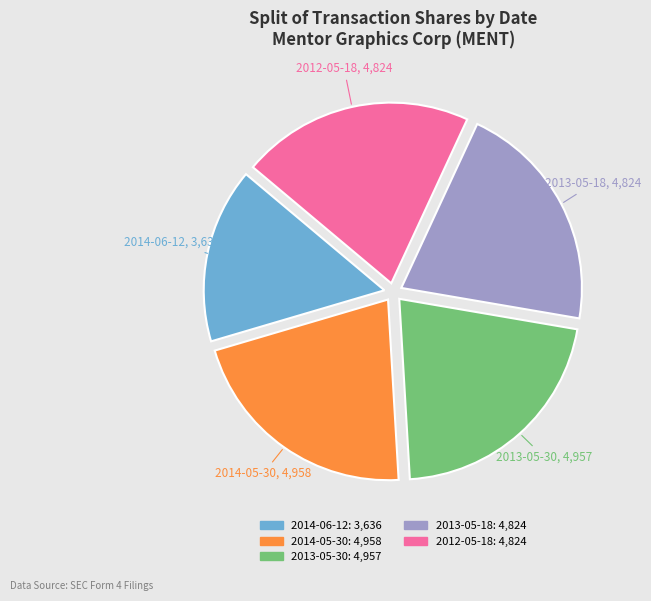

The 2014-05-30 slice represents 21% of the pie. True or false?

True